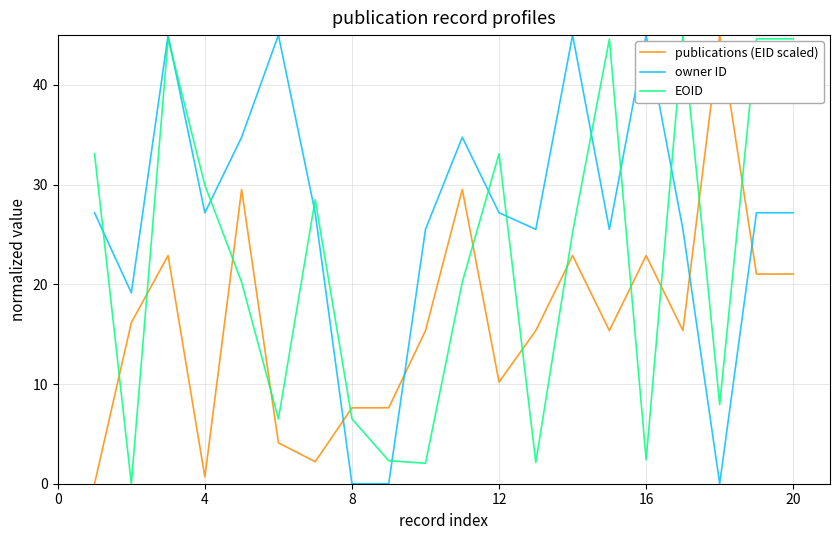

What is the maximum value shown in the chart?

45.0